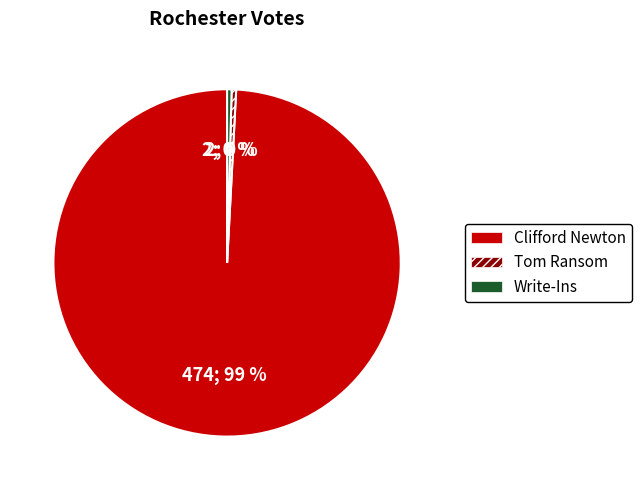

Is Clifford Newton the majority of the pie?

Yes